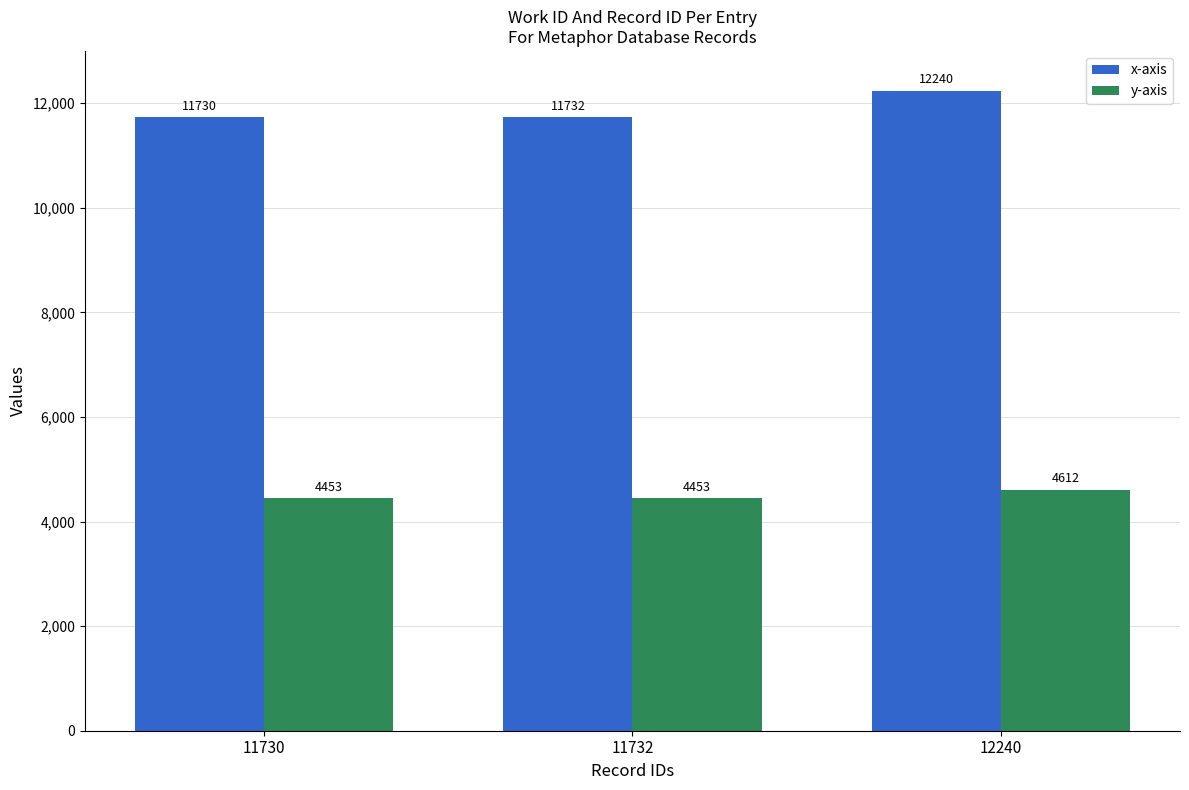

The value of x-axis at 11732 is 15792. True or false?

False